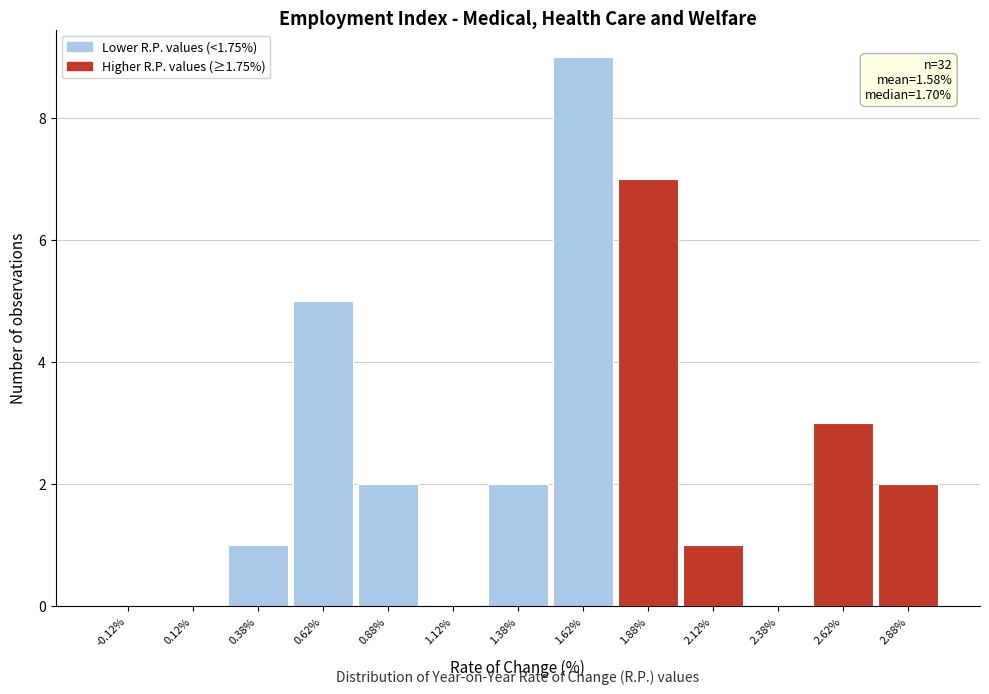

Which range on the x-axis has the tallest bar?

1.50 to 1.75